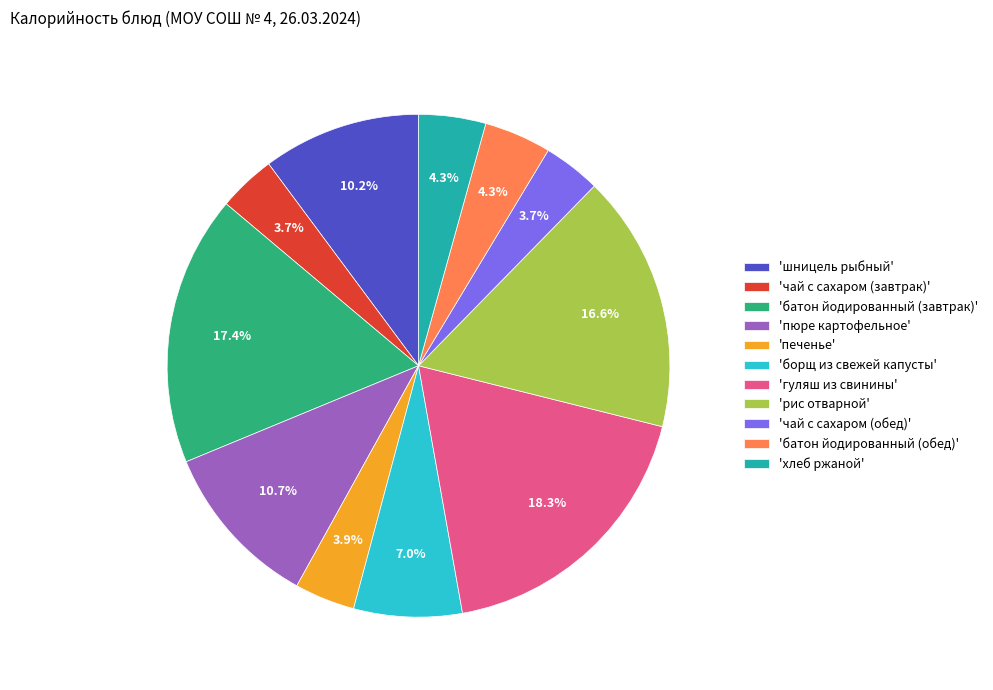

Which slice is the largest?

'гуляш из свинины'